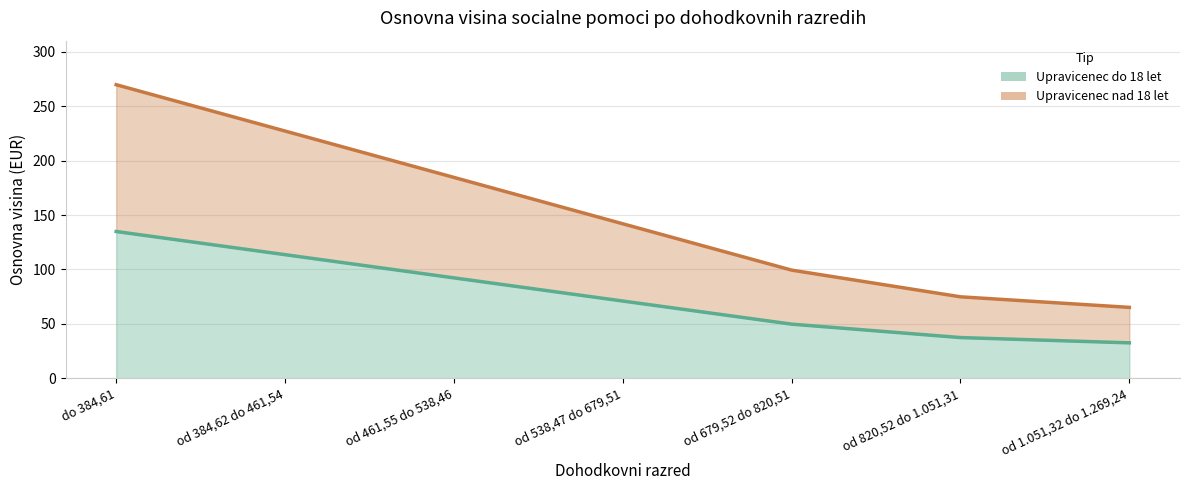

At which label does Osnovna visina eurih za upravicenca do 18 let starosti reach its minimum?

od 1.051,32 do 1.269,24